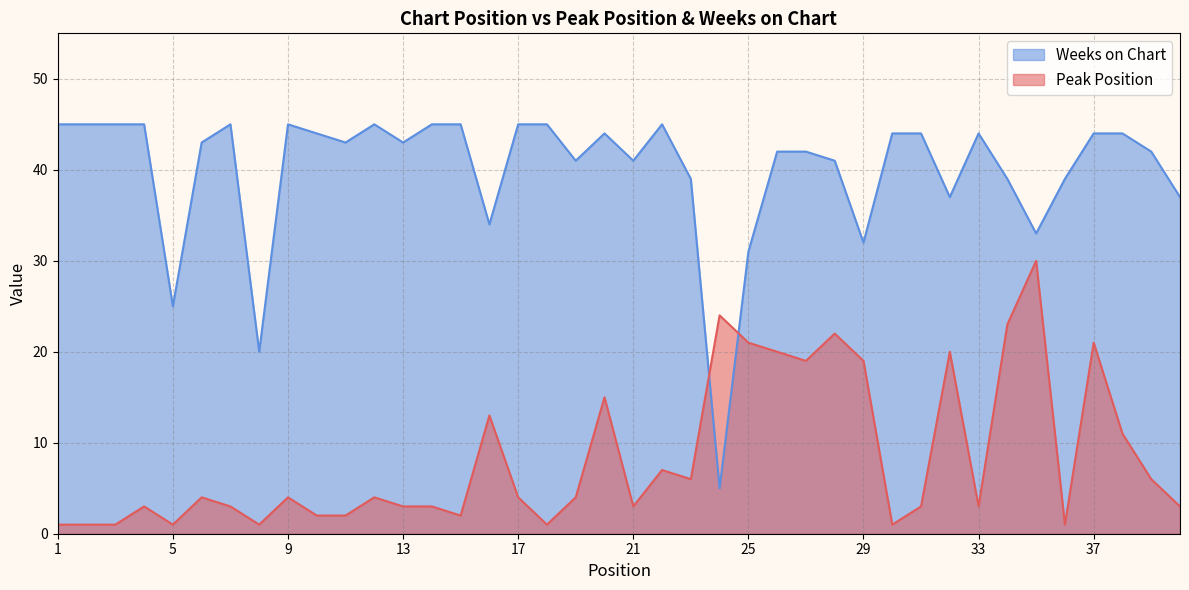

How many values in the Peak Position series are below 4?

19